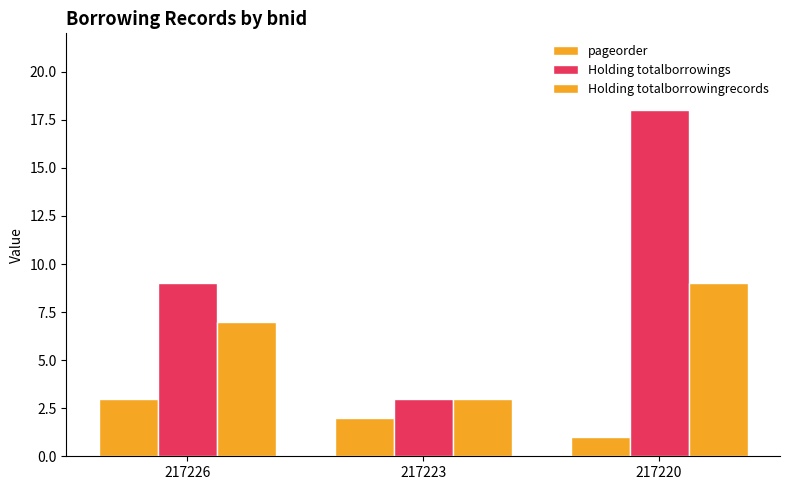

What is the sum of all Holding totalborrowingrecords values?

19